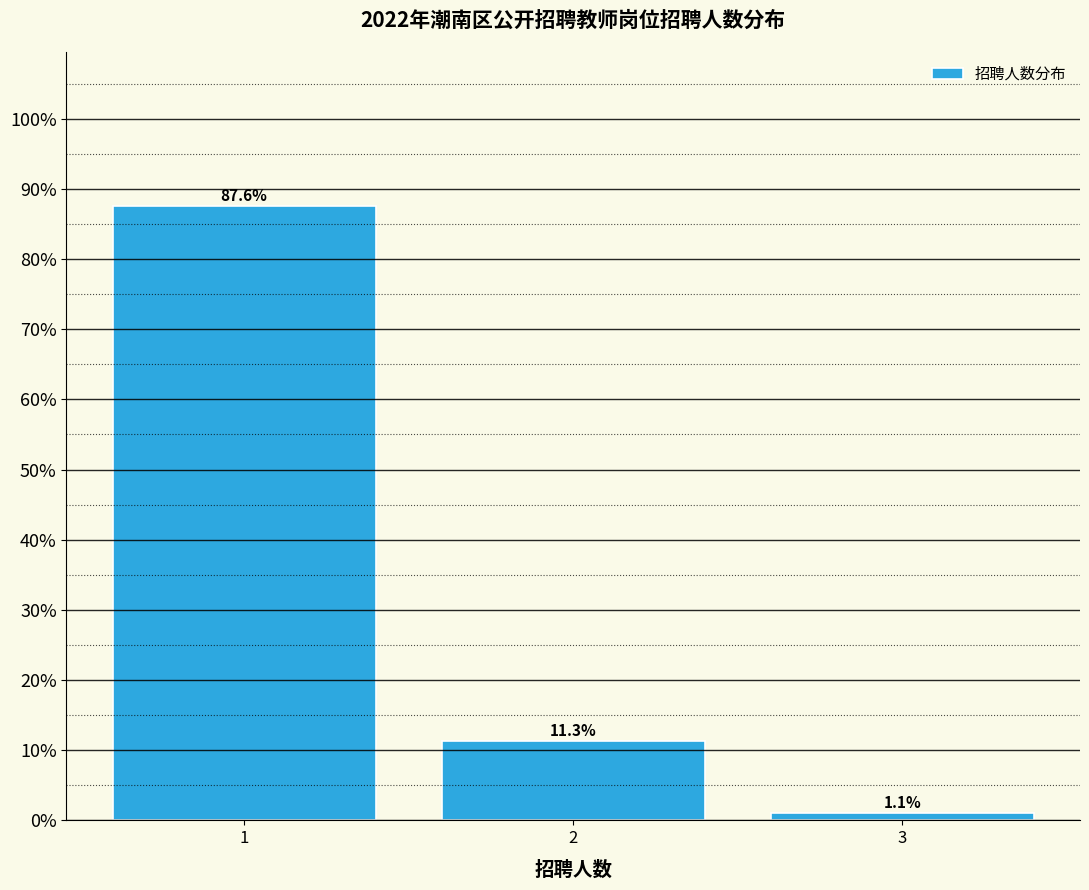

Reading left to right, extract all data points from this chart.

1=87.6	2=11.3	3=1.1